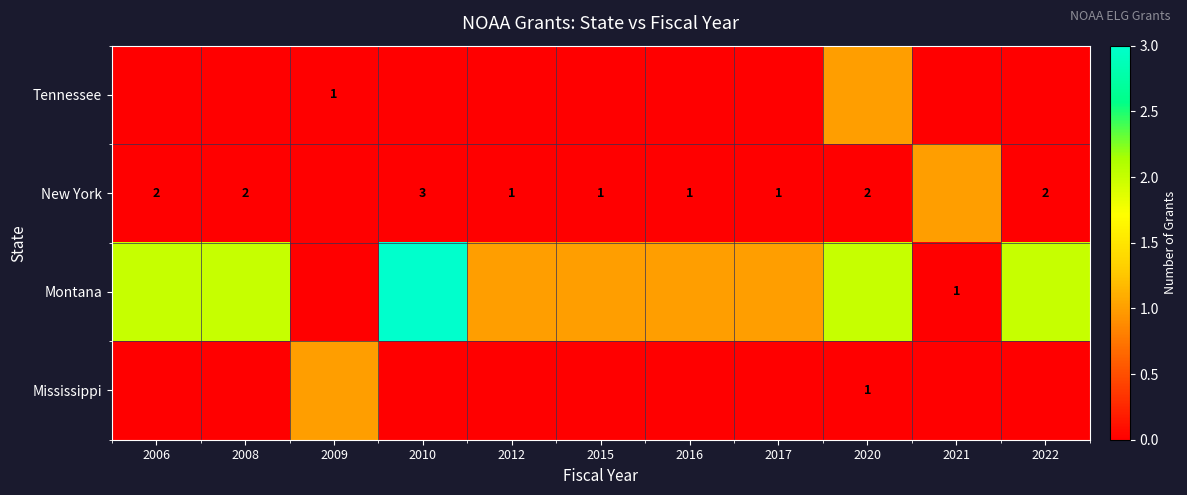

Which has a higher value, 2008 or 2016?

2008